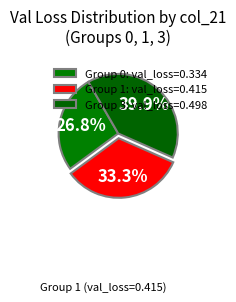

Is there a majority slice in this chart?

No